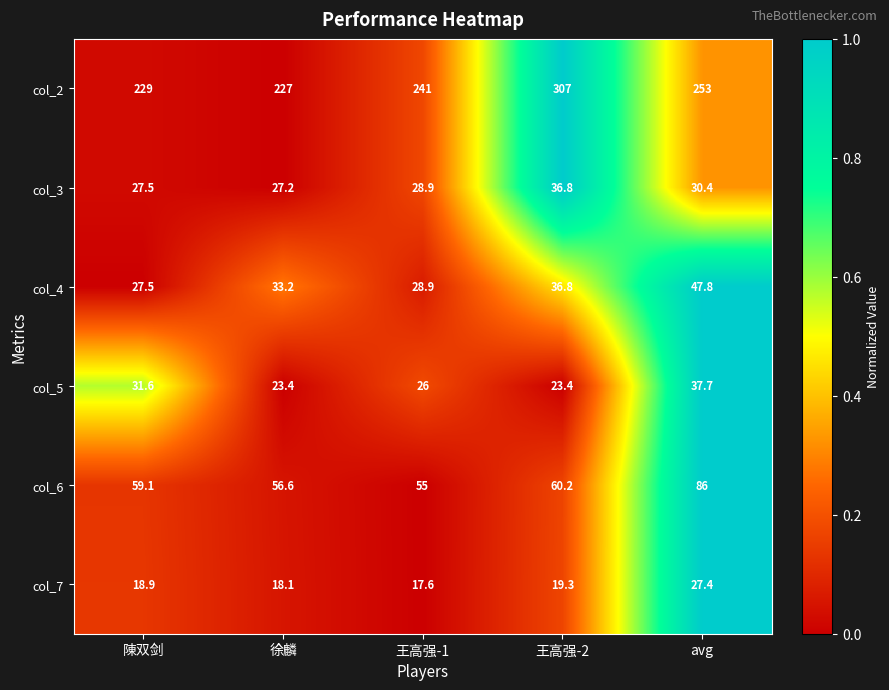

Reading right to left, list all the values displayed in this chart.

col_2: 253.0	307.0	241.0	227.0	229.0
col_3: 30.4	36.8	28.9	27.2	27.5
col_4: 47.8	36.8	28.9	33.2	27.5
col_5: 37.7	23.4	26.0	23.4	31.6
col_6: 86.0	60.2	55.0	56.6	59.1
col_7: 27.4	19.3	17.6	18.1	18.9